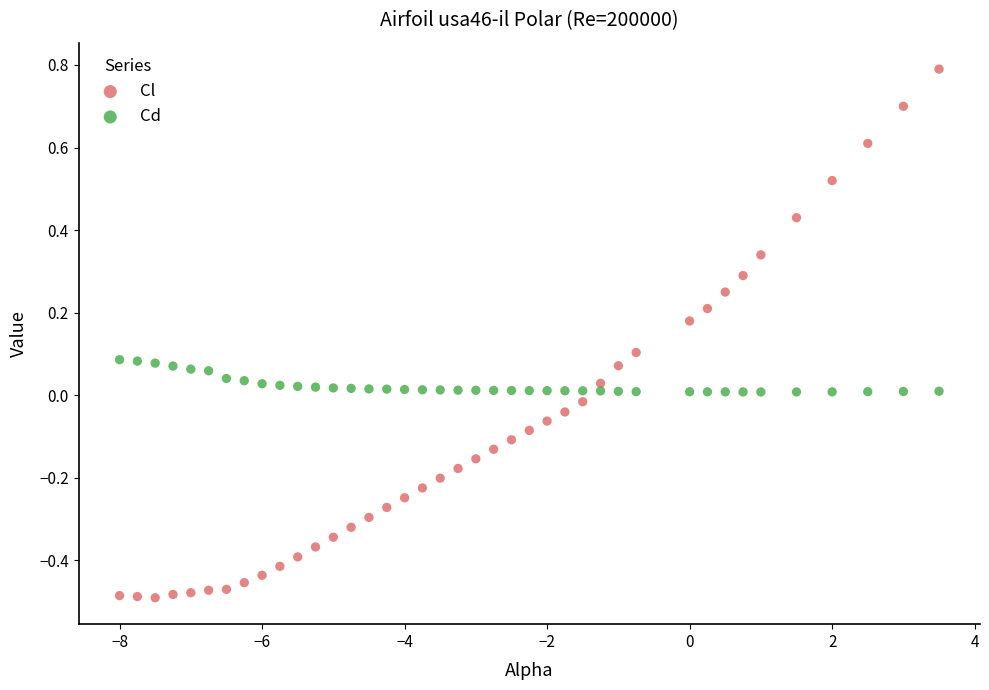

Which series reaches the minimum Y coordinate?

Cl